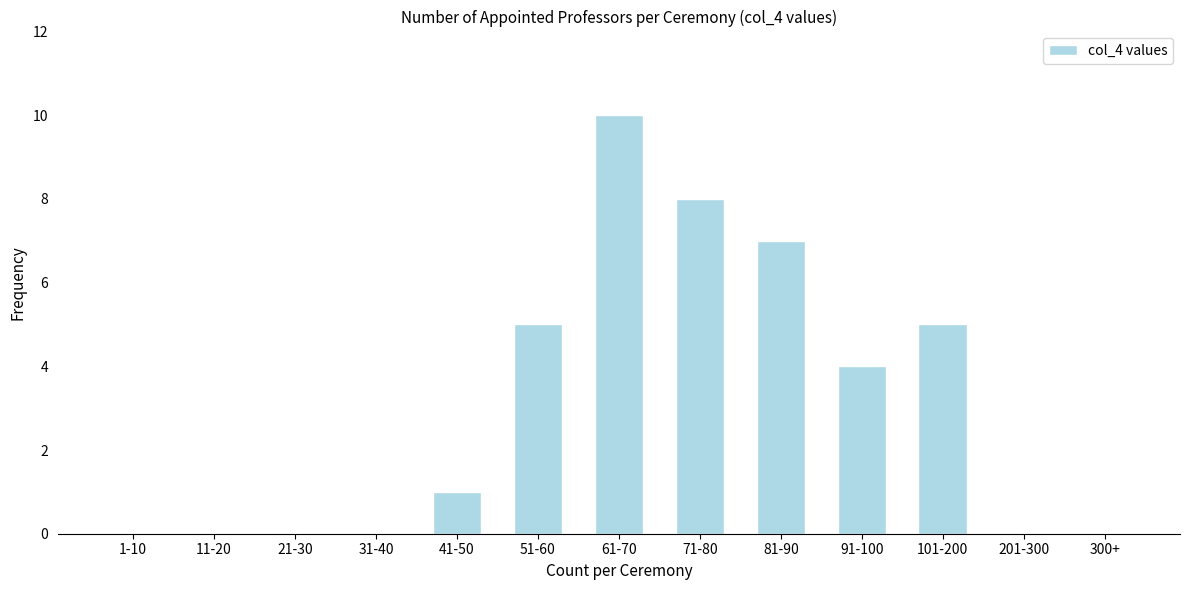

Reading left to right, extract all data points from this chart.

1-10=0	11-20=0	21-30=0	31-40=0	41-50=1	51-60=5	61-70=10	71-80=8	81-90=7	91-100=4	101-200=5	201-300=0	300+=0